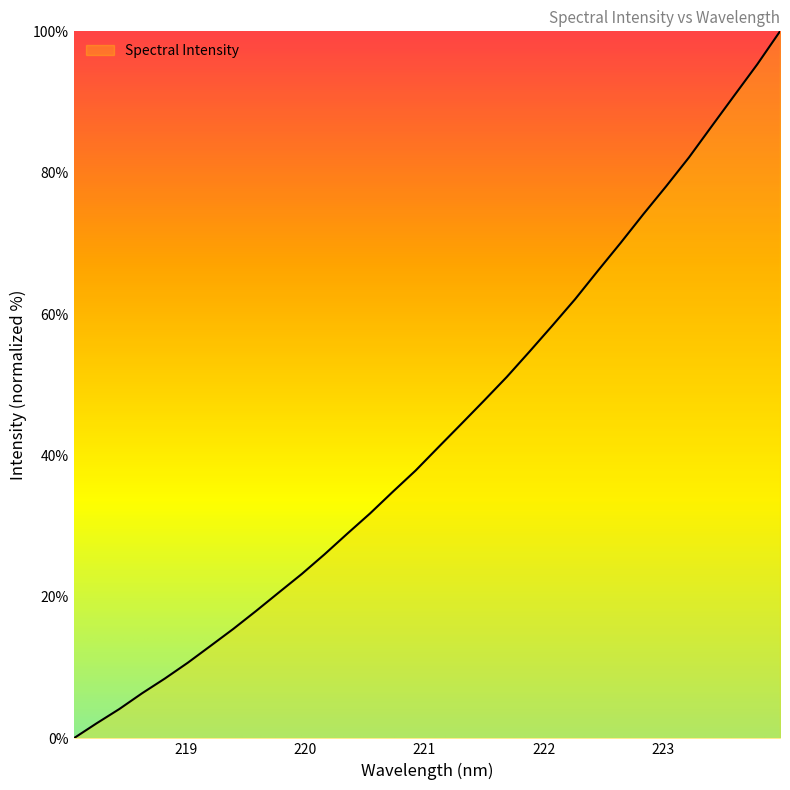

What is the difference between the maximum and minimum values?

100.0